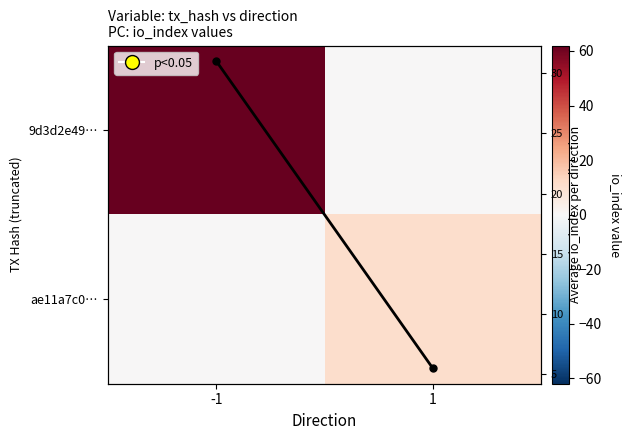

What is the difference between the ae11a7c0… values at -1 and 1?

11.0